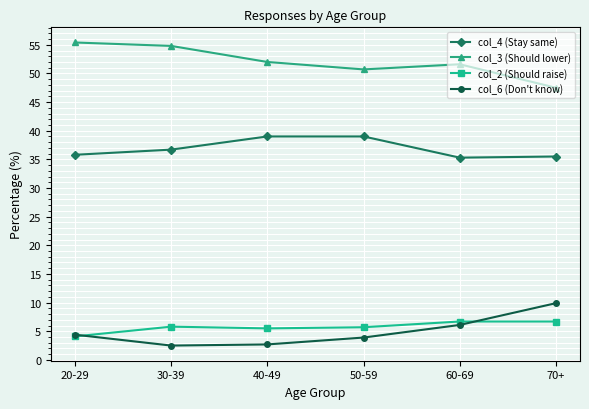

True or false: col_6 (Don't know) has more than 1 interior local peaks.

False